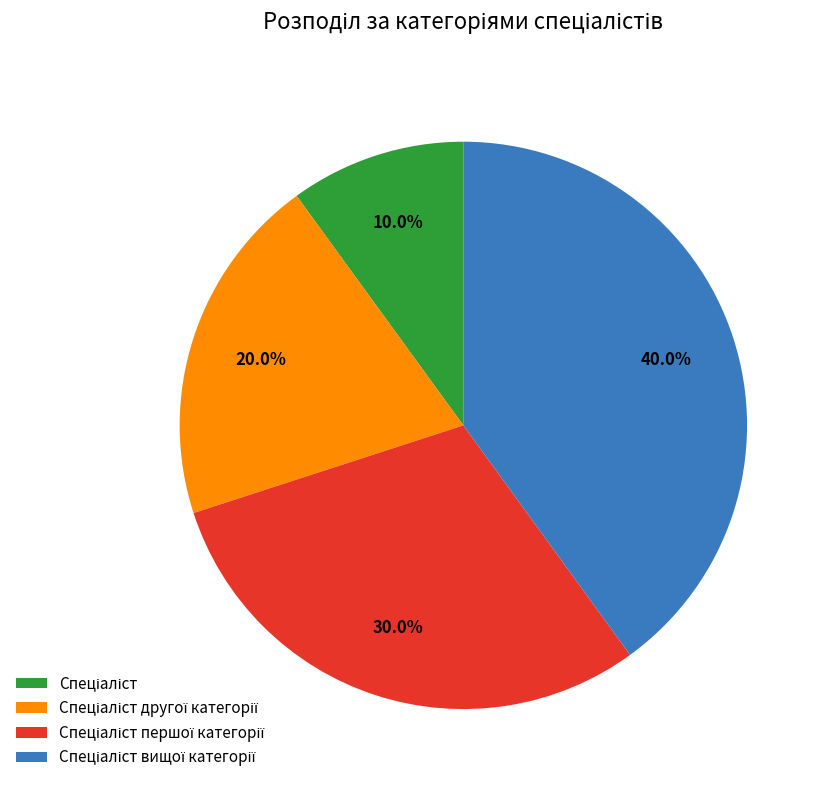

Does any single category account for the majority?

No